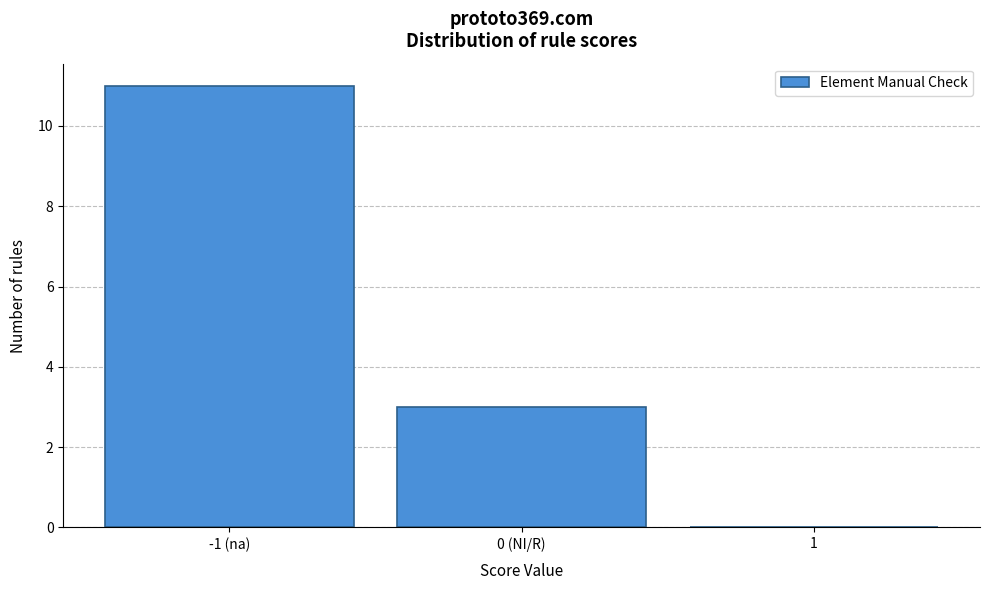

Reading right to left, what are all the values shown in this chart?

1=0	0 (NI/R)=3	-1 (na)=11